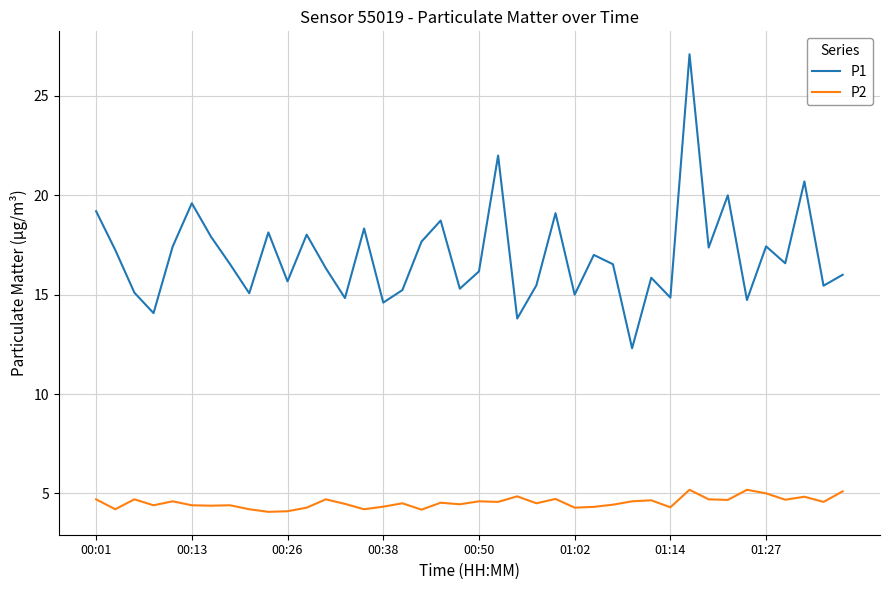

True or false: P2 and P1 intersect in this chart.

False